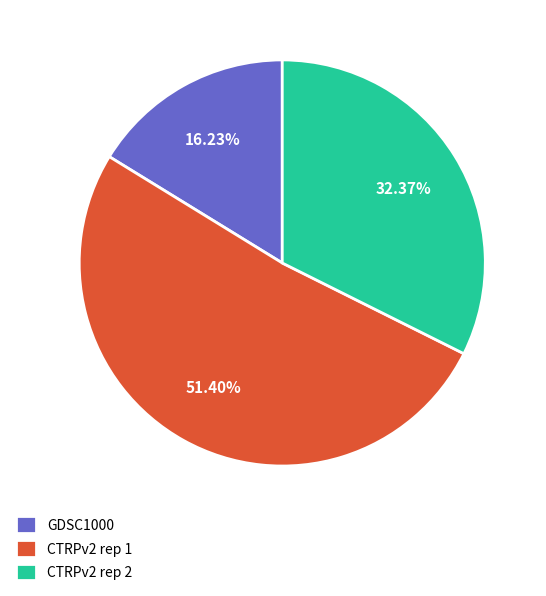

Is there a majority slice in this chart?

Yes